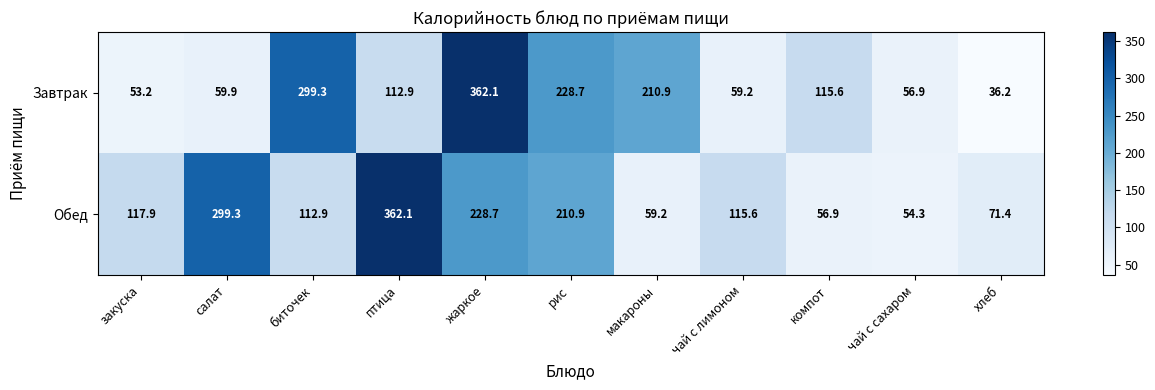

What is the sum of all Обед values?

1689.2